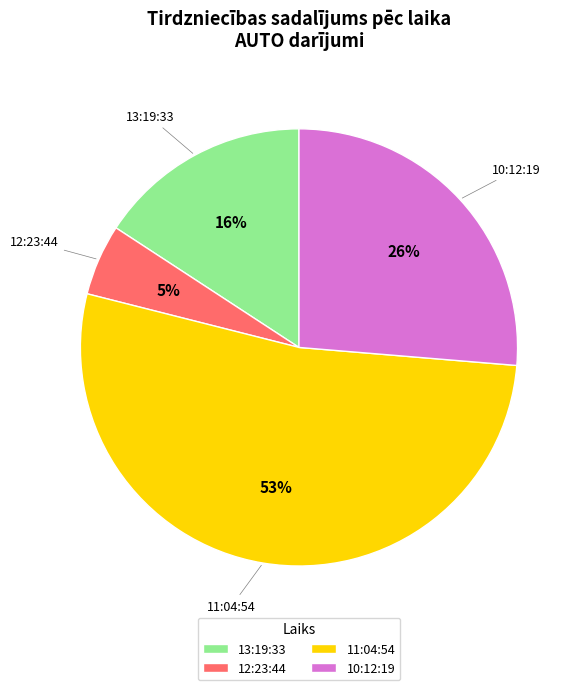

The 12:23:44 slice represents 11% of the pie. True or false?

False